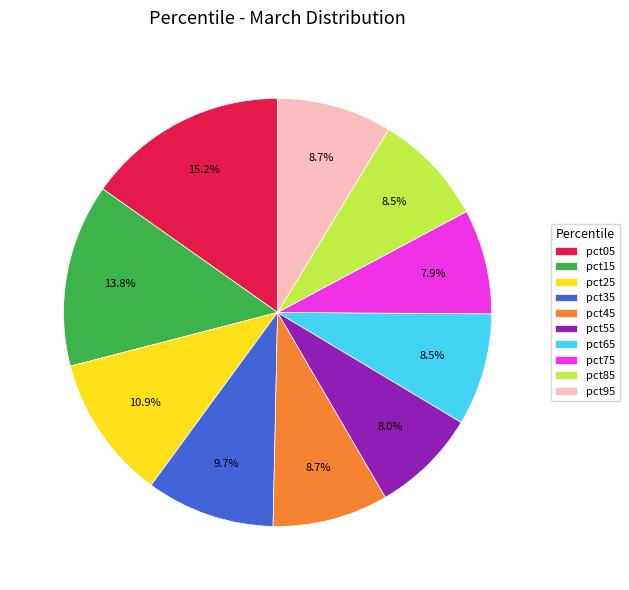

To the nearest percent, what is the difference between the pct05 and pct75 slice percentages?

7%